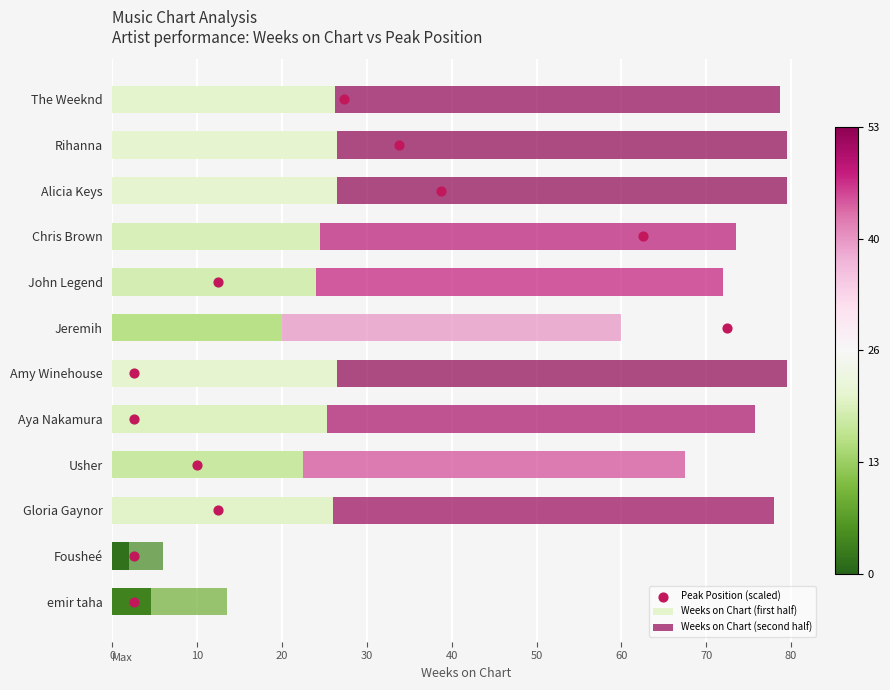

Read the Weeks on Chart (first half) value at Fousheé.

2.0